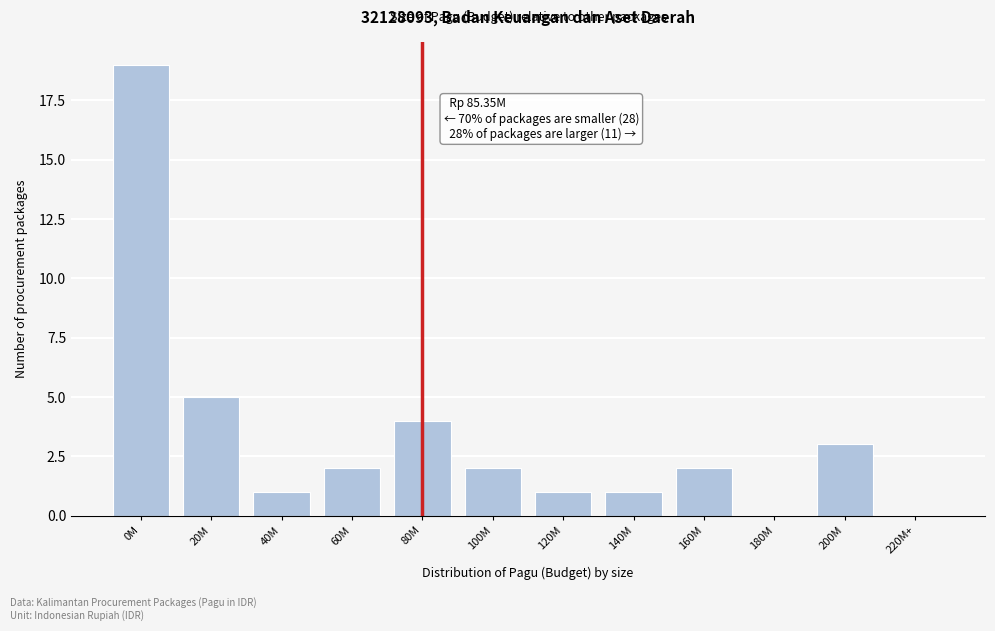

Reading right to left, transcribe all the data shown in this chart.

220M+=0	200M=3	180M=0	160M=2	140M=1	120M=1	100M=2	80M=4	60M=2	40M=1	20M=5	0M=19